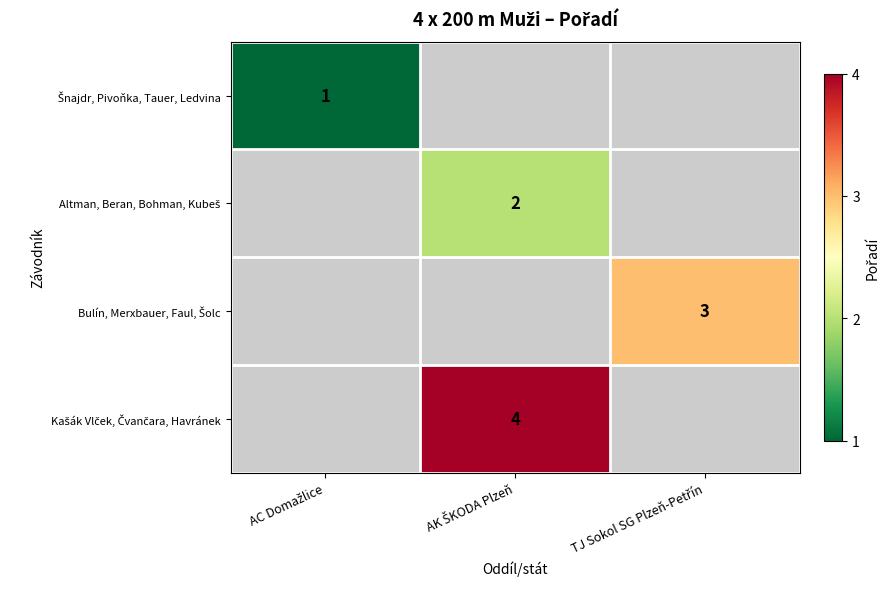

What is the greatest value displayed?

4.0